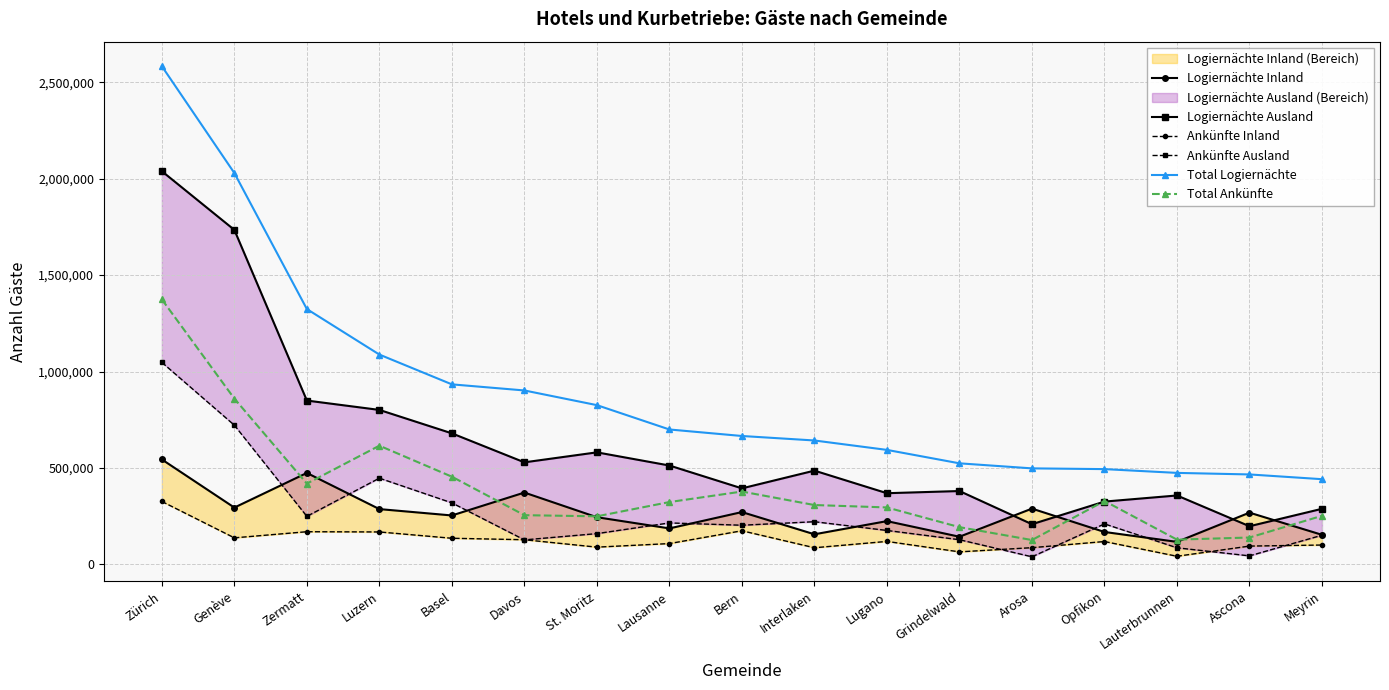

Is it true that Ankünfte Ausland equals 172808 at Grindelwald?

False